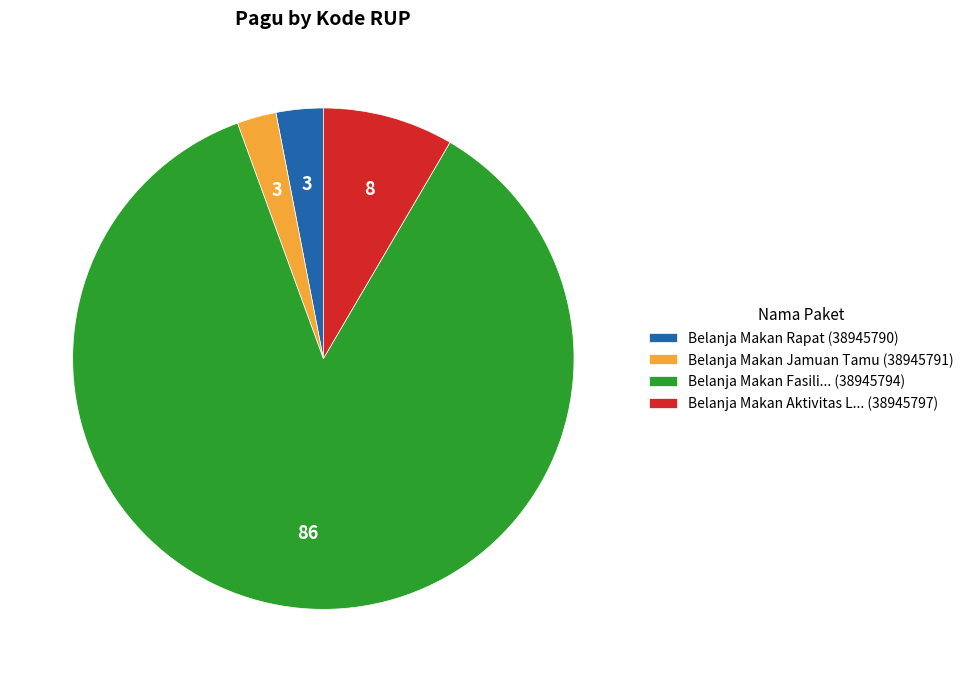

Do Belanja Makan Rapat (38945790) and Belanja Makan Aktivitas L... (38945797) together represent more than half of the pie?

No